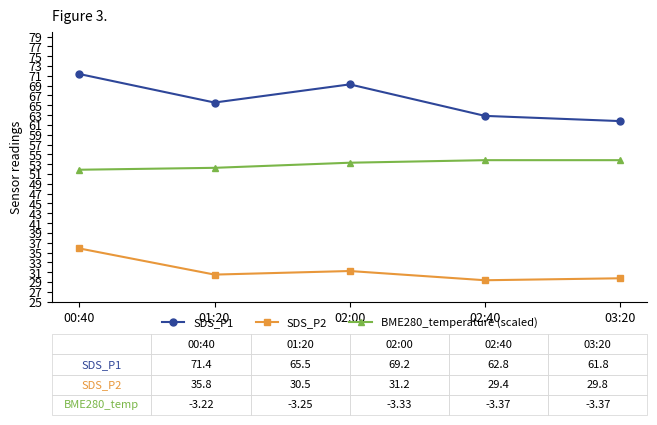

What is the difference between the SDS_P1 values at 00:40 and 01:20?

5.8